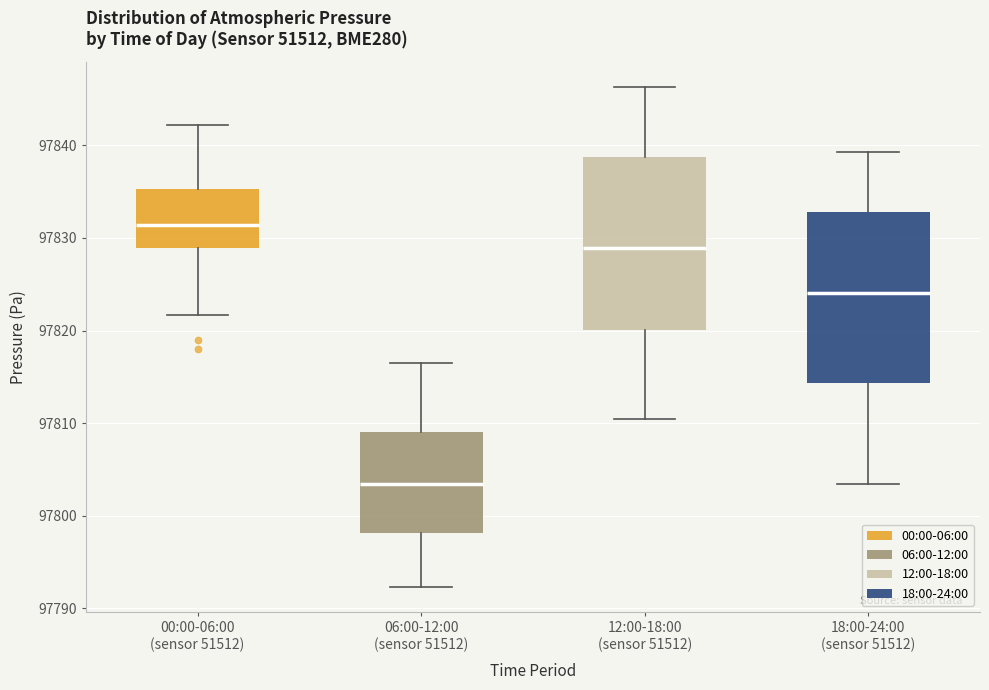

Reading left to right, transcribe this box plot: for each box, give where its median line is, the range the box spans, and where its two whiskers end, as read against the y-axis. The values are not printed on the chart, so give them approximately, as read against the axis.

00:00-06:00 (sensor 51512): median 97831, box 97829 to 97835, whiskers 97822 to 97842
06:00-12:00 (sensor 51512): median 97803, box 97798 to 97809, whiskers 97792 to 97817
12:00-18:00 (sensor 51512): median 97829, box 97820 to 97839, whiskers 97810 to 97846
18:00-24:00 (sensor 51512): median 97824, box 97814 to 97833, whiskers 97803 to 97839